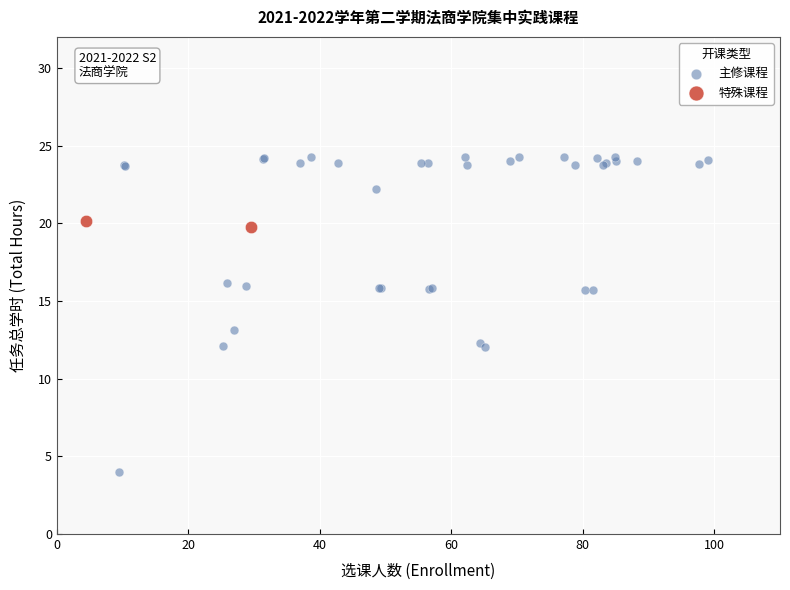

What are all the series names shown in the legend?

主修课程, 特殊课程